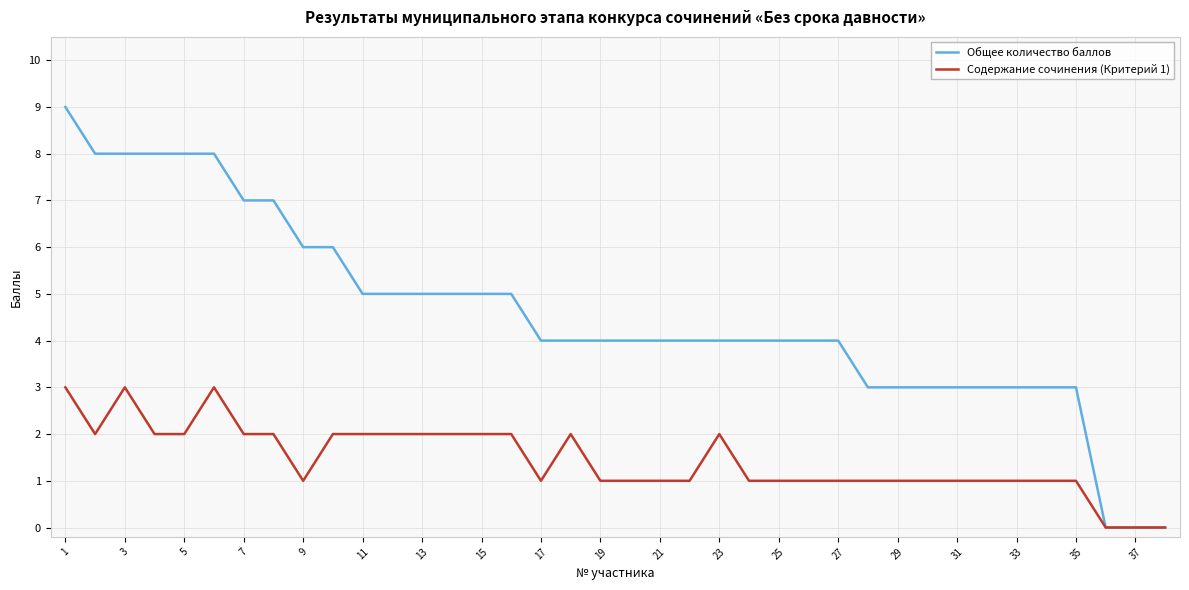

What is the greatest value displayed?

9